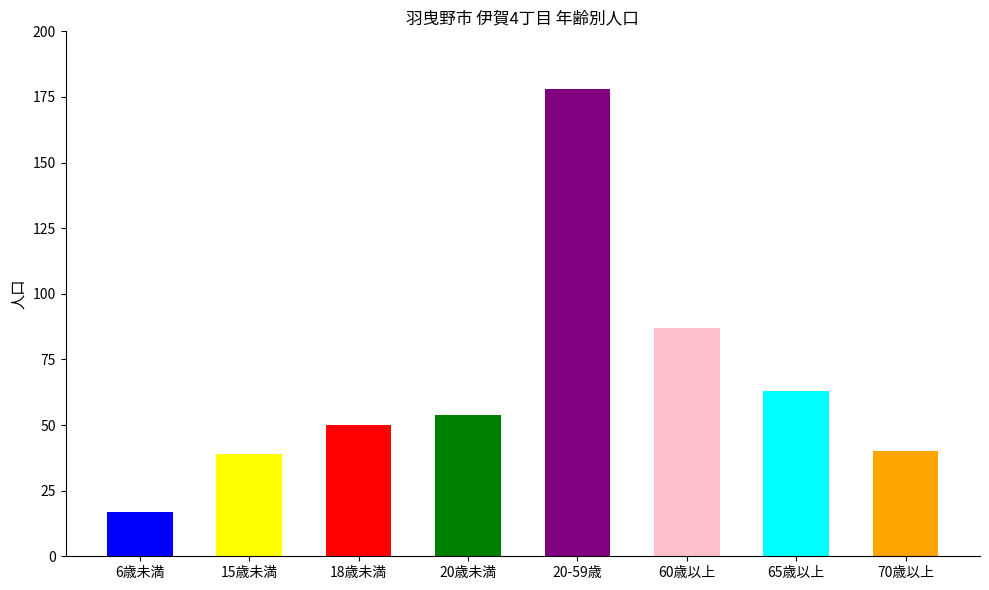

What is the label of the 5th bar from the right?

20歳未満